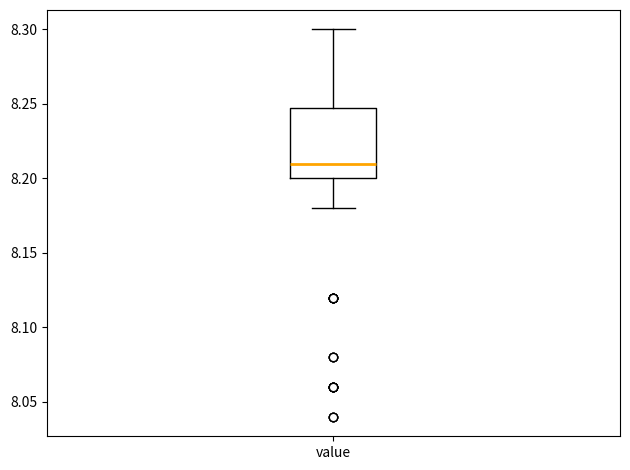

Read this box plot against the y-axis: the position of the median line, the range covered by the box, and the ends of both whiskers. The values are not printed on the chart, so give them approximately, as read against the axis.

median 8.21, box 8.20 to 8.25, whiskers 8.18 to 8.30